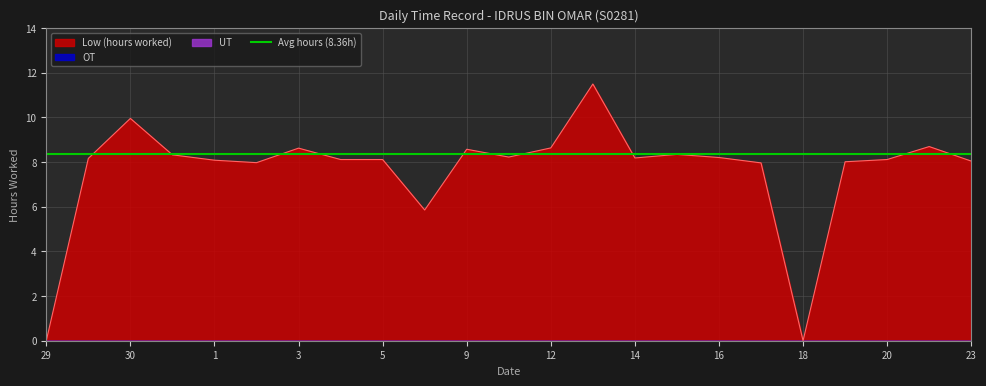

What is the approximate value of Low (hours) at 13?

11.5